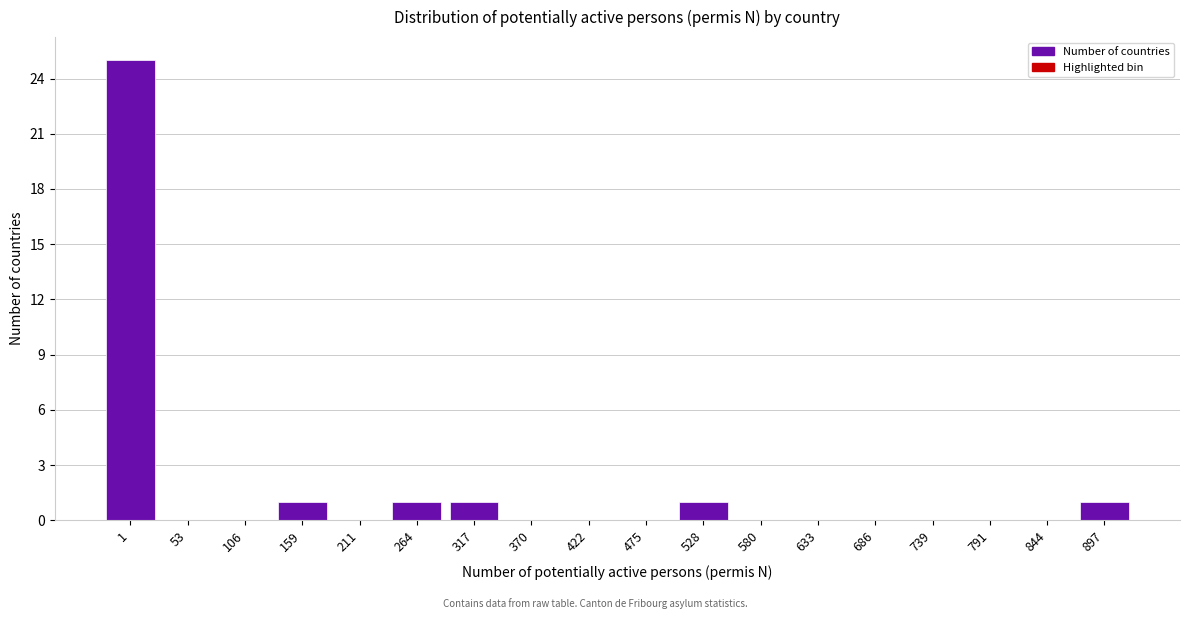

Reading right to left, extract all data points from this chart.

897=1	844=0	791=0	739=0	686=0	633=0	580=0	528=1	475=0	422=0	370=0	317=1	264=1	211=0	159=1	106=0	53=0	1=25